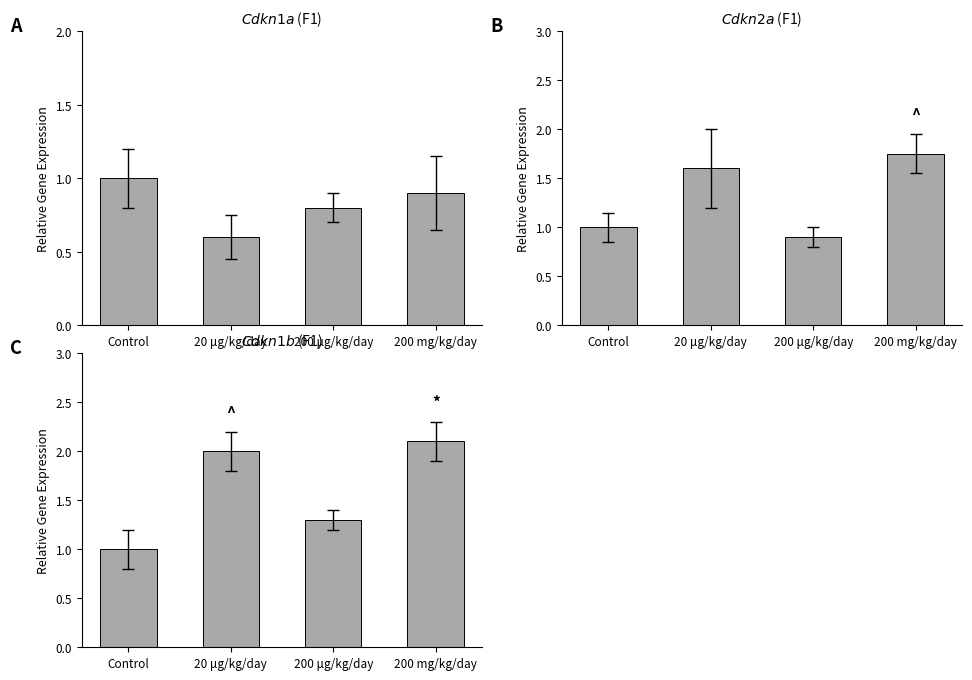

Which category has the highest value in the Cdkn2a (F1) series?

200 mg/kg/day